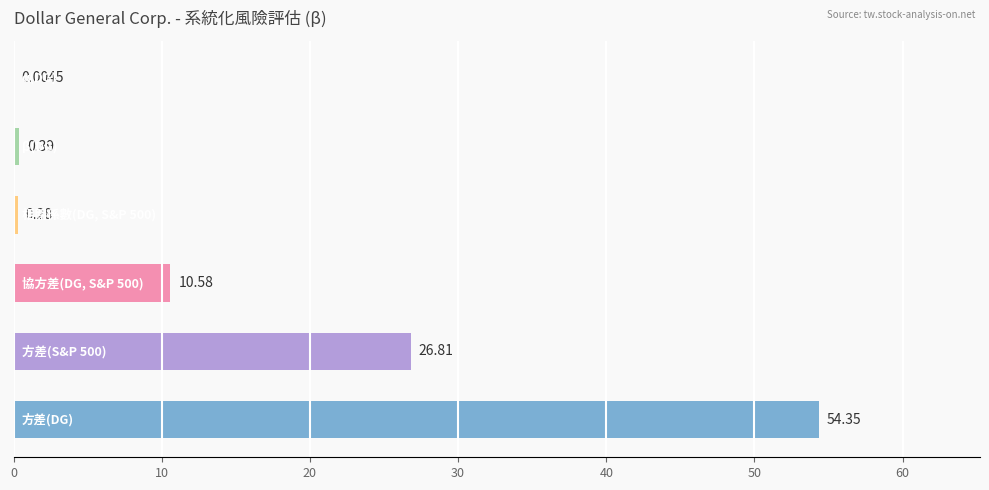

What is the sum of all values?

92.4